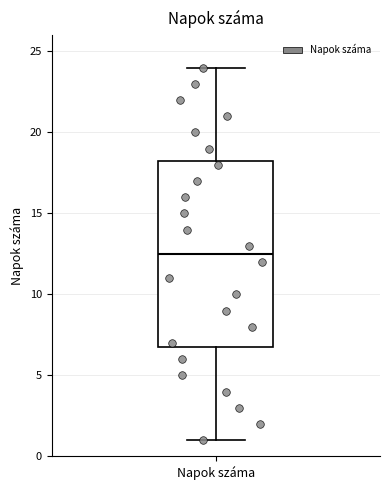

Read this box plot against the y-axis: the position of the median line, the range covered by the box, and the ends of both whiskers. The values are not printed on the chart, so give them approximately, as read against the axis.

median 12.5, box 7.0 to 18.5, whiskers 1.0 to 24.0